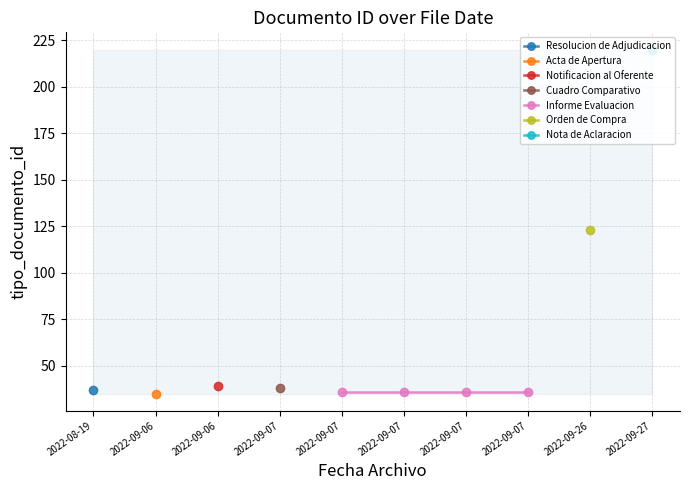

How many lines are shown in the chart?

1